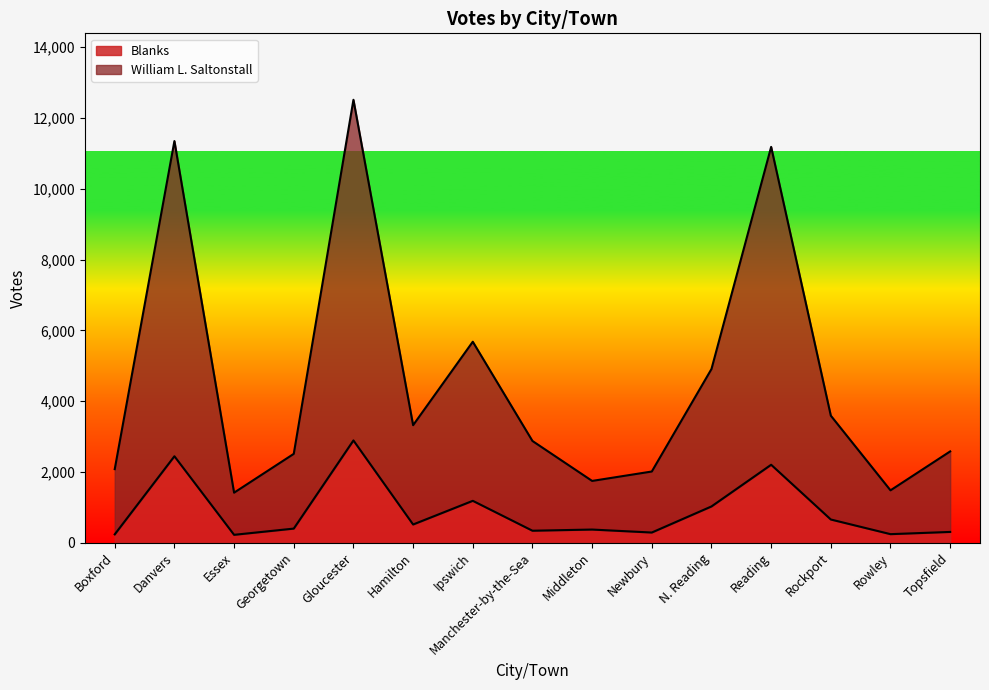

What is the total value across all series at N. Reading?

4908